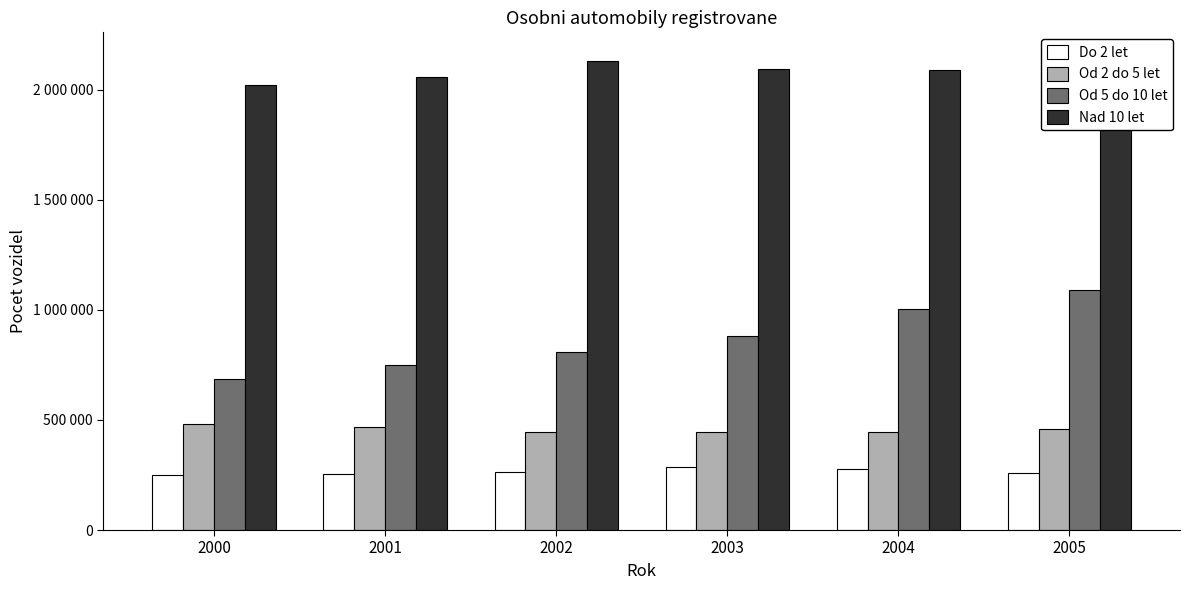

At how many categories does at least one series exceed 2005052?

6